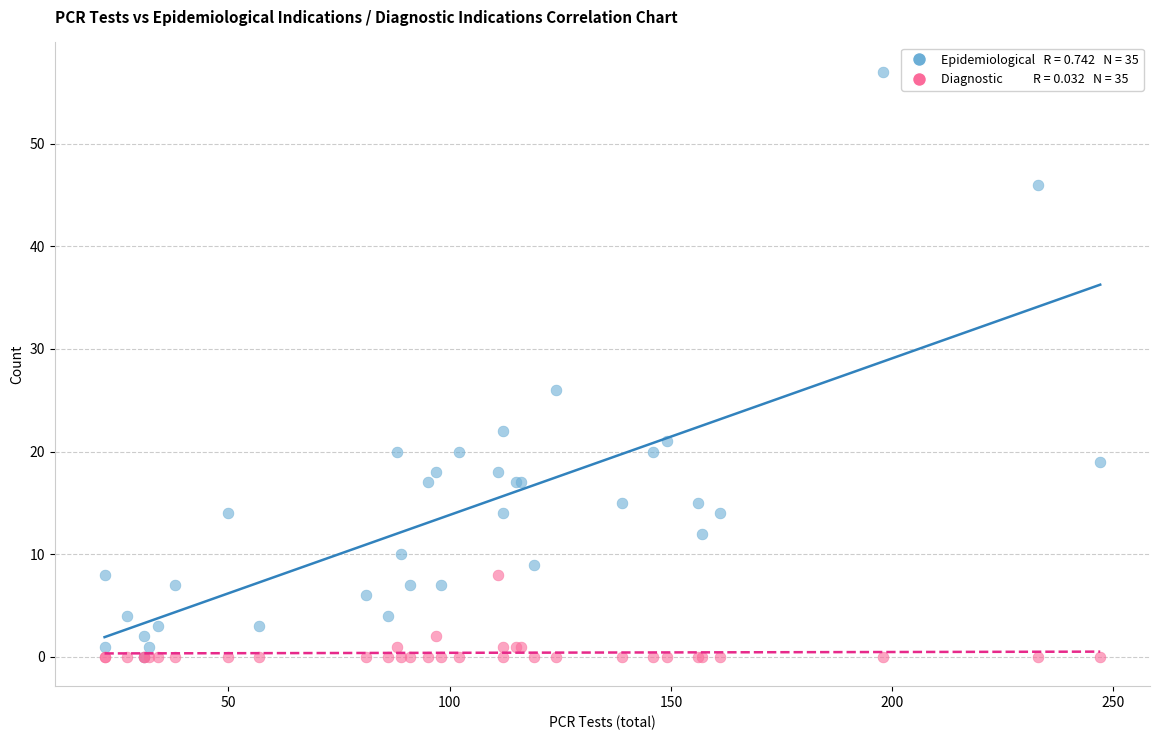

Across all series, what Y value is closest to 28?

26